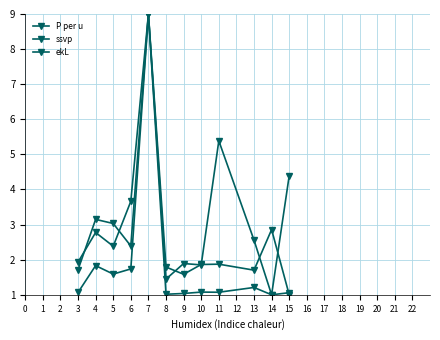

How many lines are shown in the chart?

3